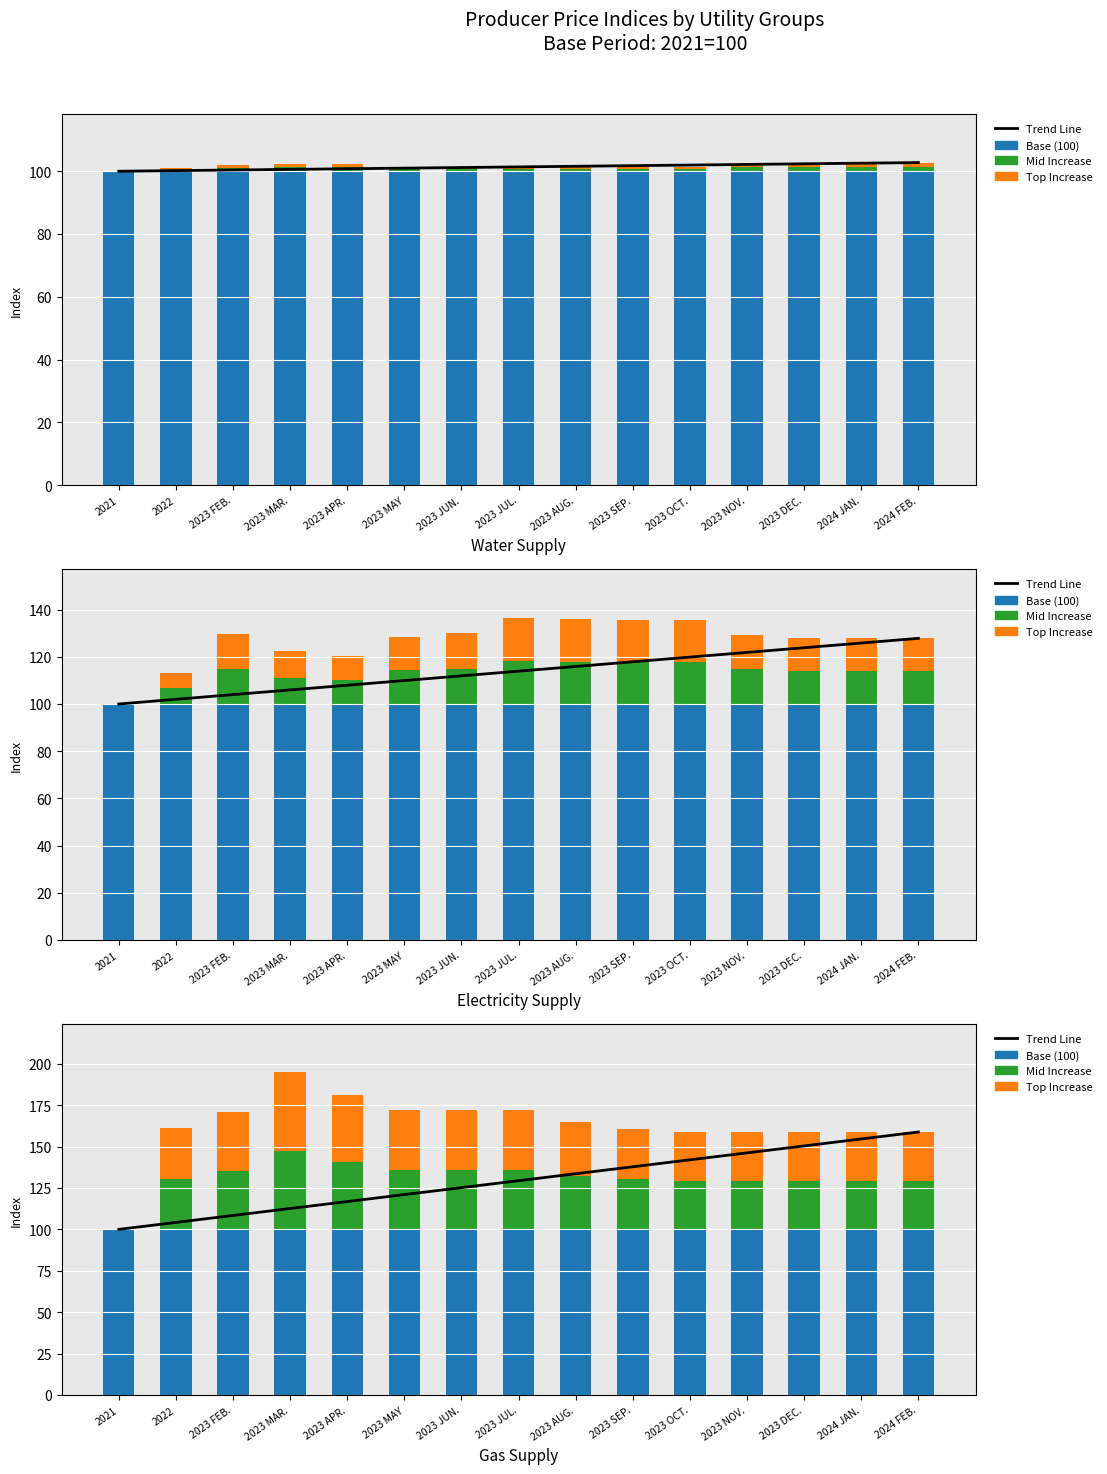

What is the minimum value for Trend Line?

100.0